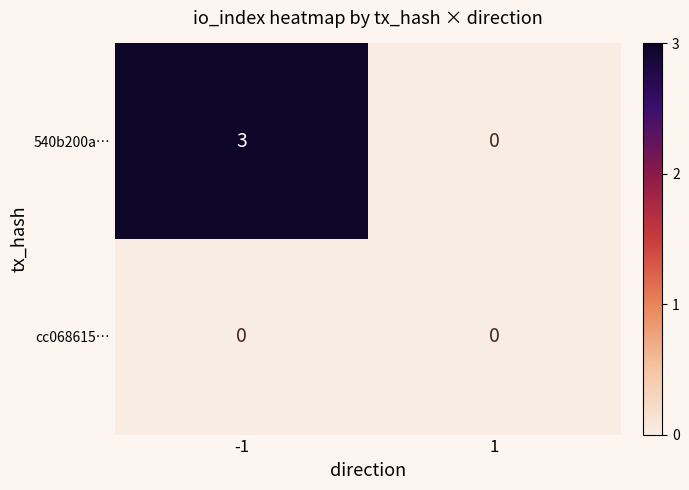

Which series has the largest range (max minus min)?

540b200a…